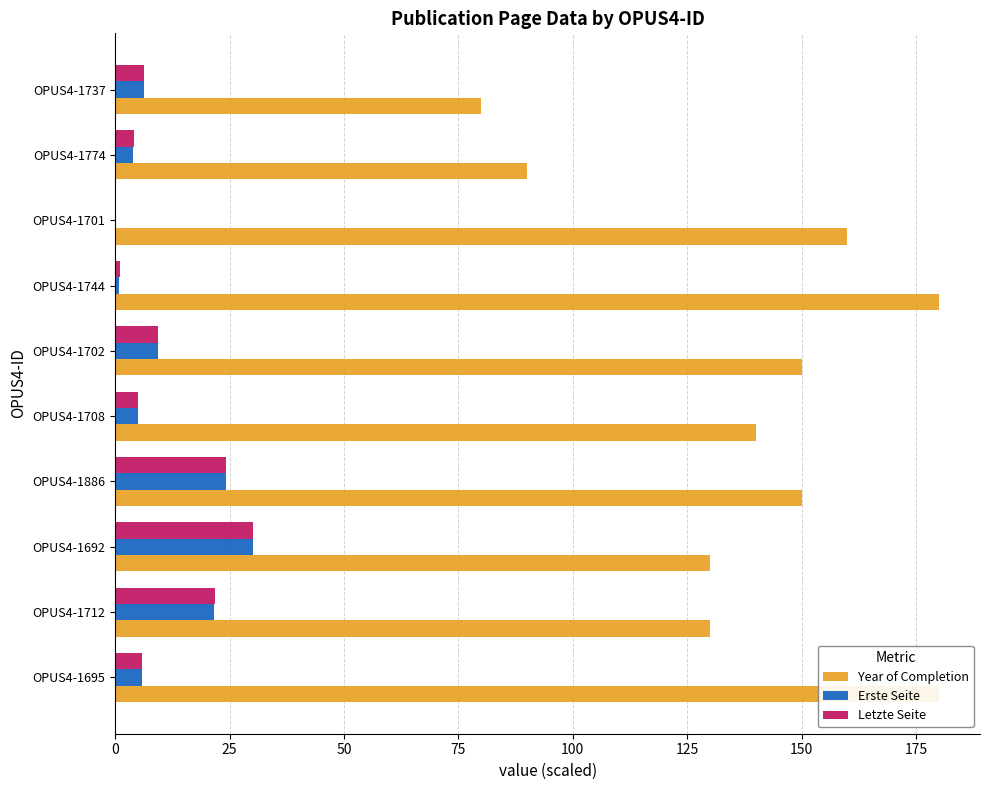

Which series has the largest range (max minus min)?

Year of Completion